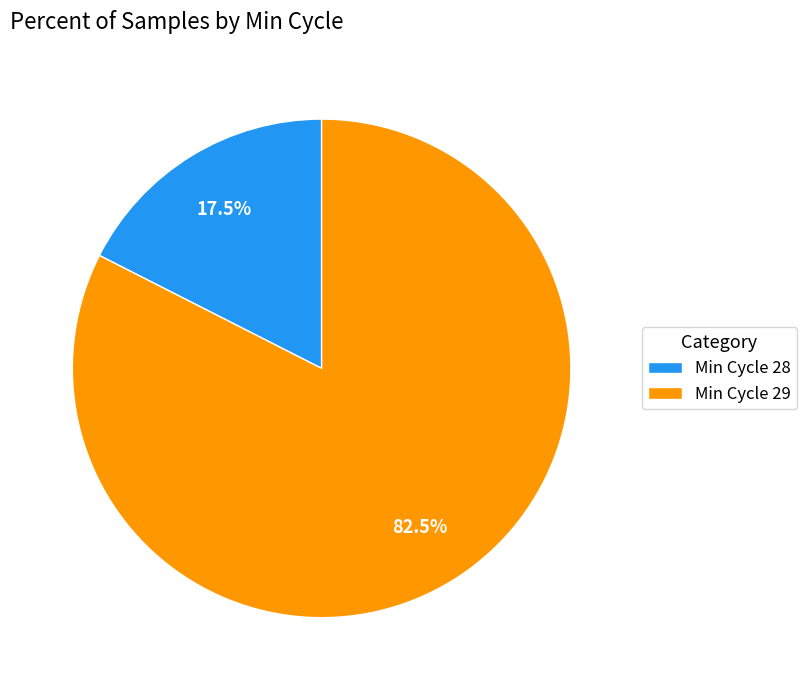

Rank the categories by value from lowest to highest.

Min Cycle 28, Min Cycle 29